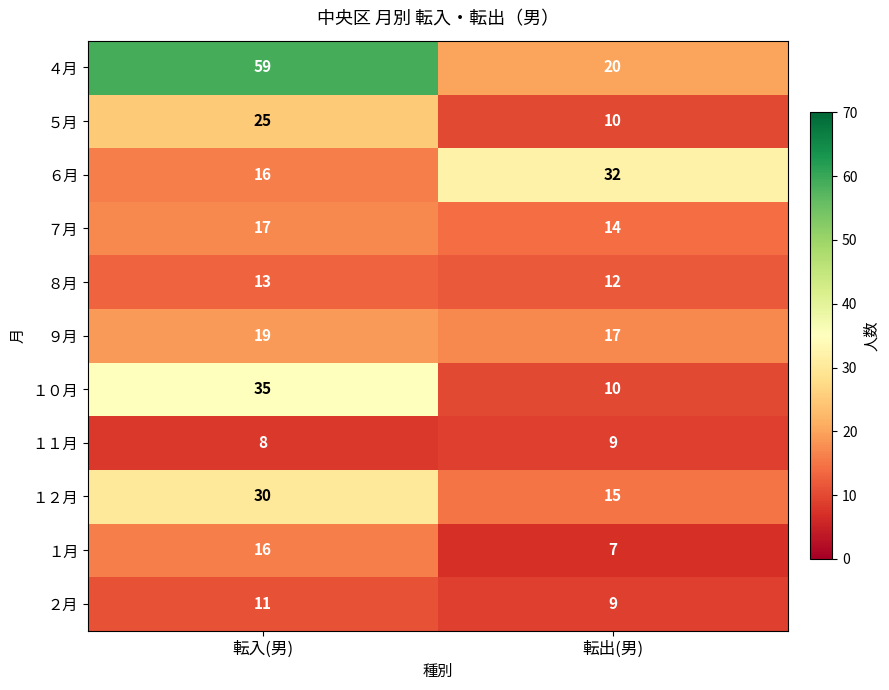

What is the sum of all １０月 values?

45